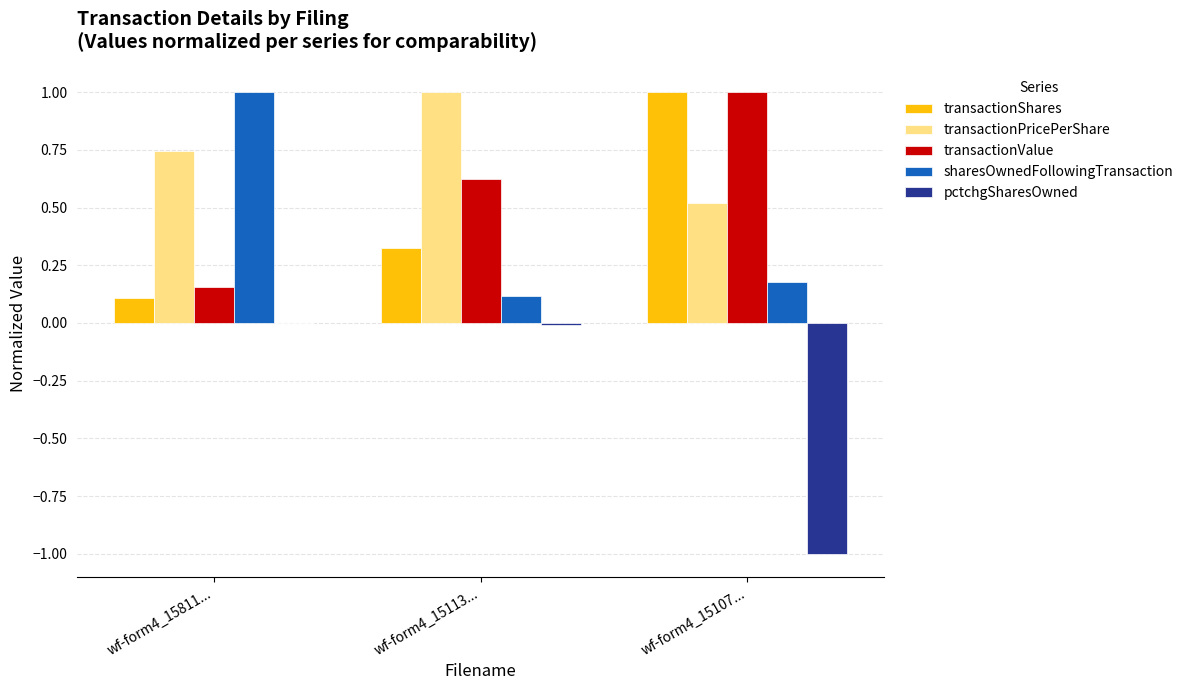

At which label does sharesOwnedFollowingTransaction reach its peak?

wf-form4_15811...